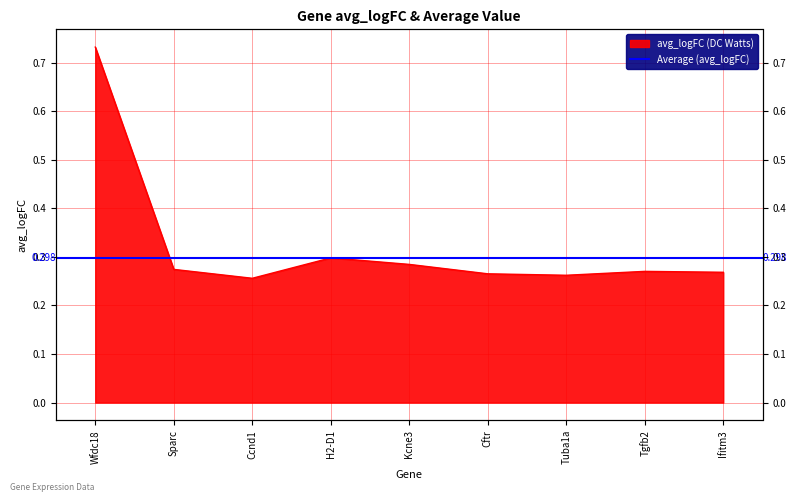

True or false: the data shows 0.5 at Kcne3.

False